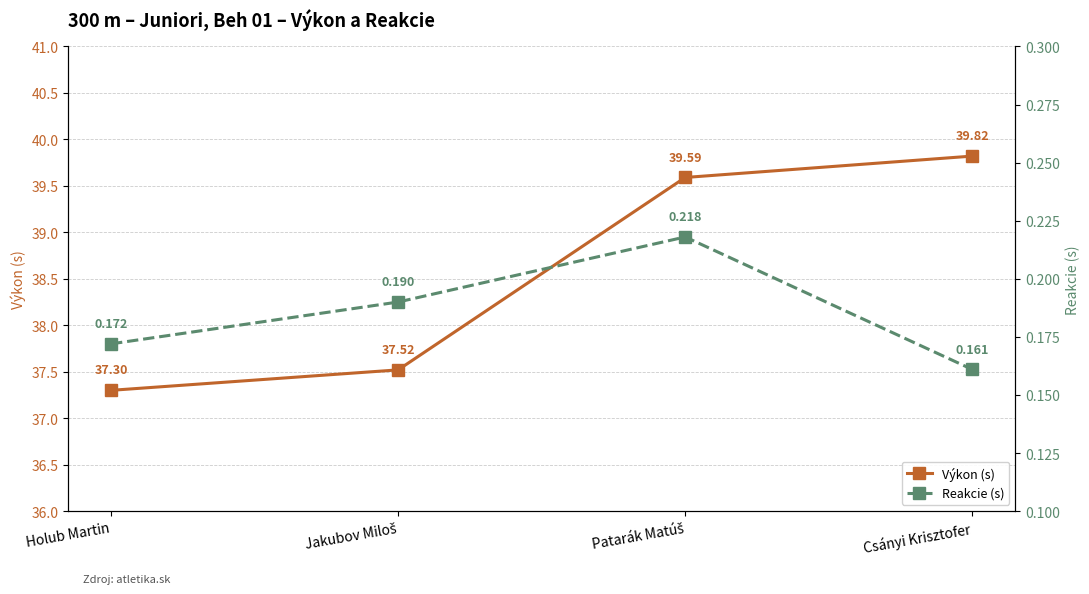

Reading left to right, transcribe all the data shown in this chart.

Výkon (s): Holub Martin=37.3	Jakubov Miloš=37.5	Patarák Matúš=39.6	Csányi Krisztofer=39.8
Reakcie (s): Holub Martin=0.2	Jakubov Miloš=0.2	Patarák Matúš=0.2	Csányi Krisztofer=0.2